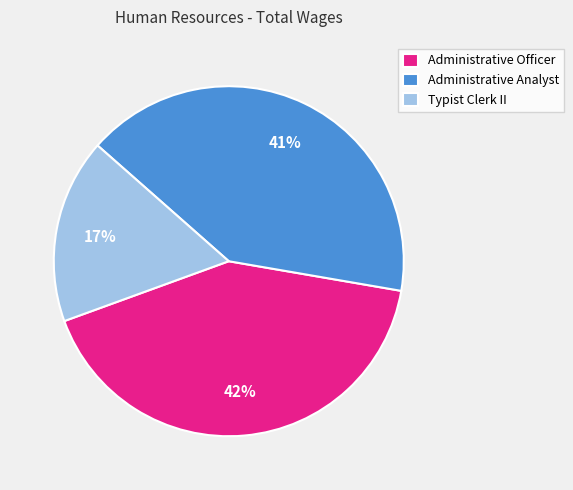

True or false: Administrative Analyst accounts for 41% of the total.

True